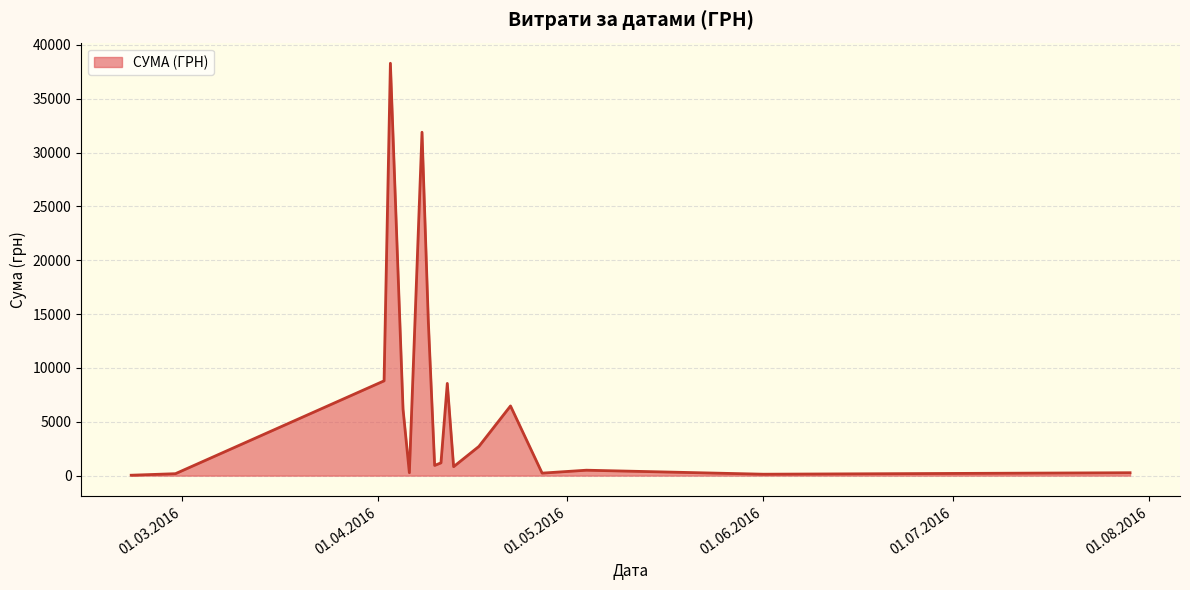

What is the maximum value shown in the chart?

38303.0